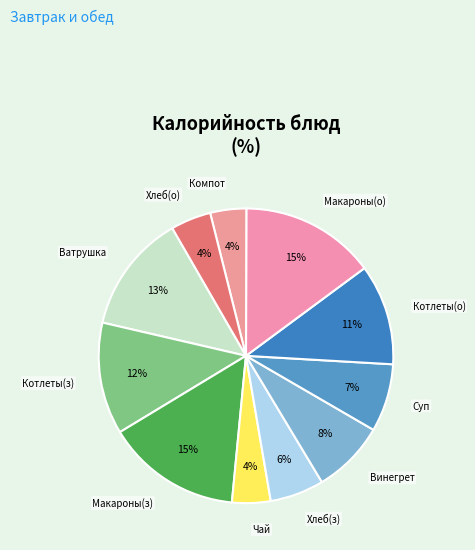

How many slices are in this pie chart?

11